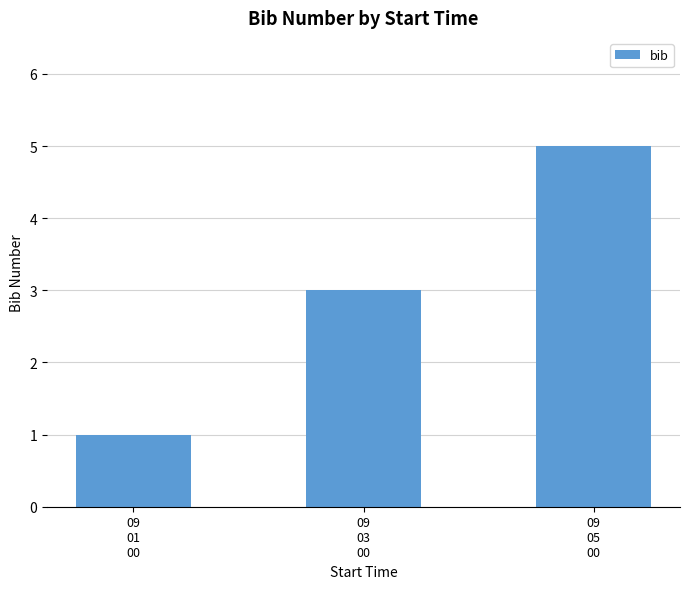

What is the change in value from 09
03
00 to 09
05
00?

+2